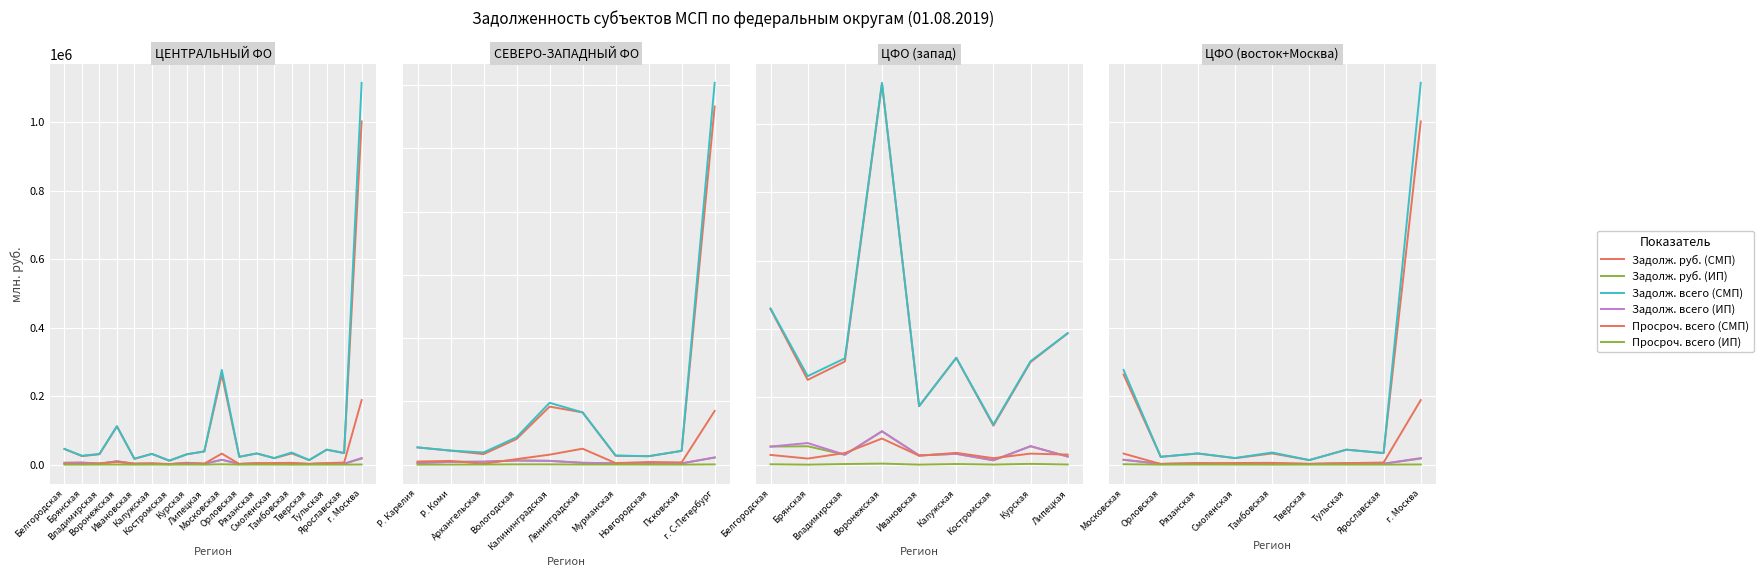

What value does the Задолж. руб. (ИП) series have at г. Москва, to the nearest 50?

17850